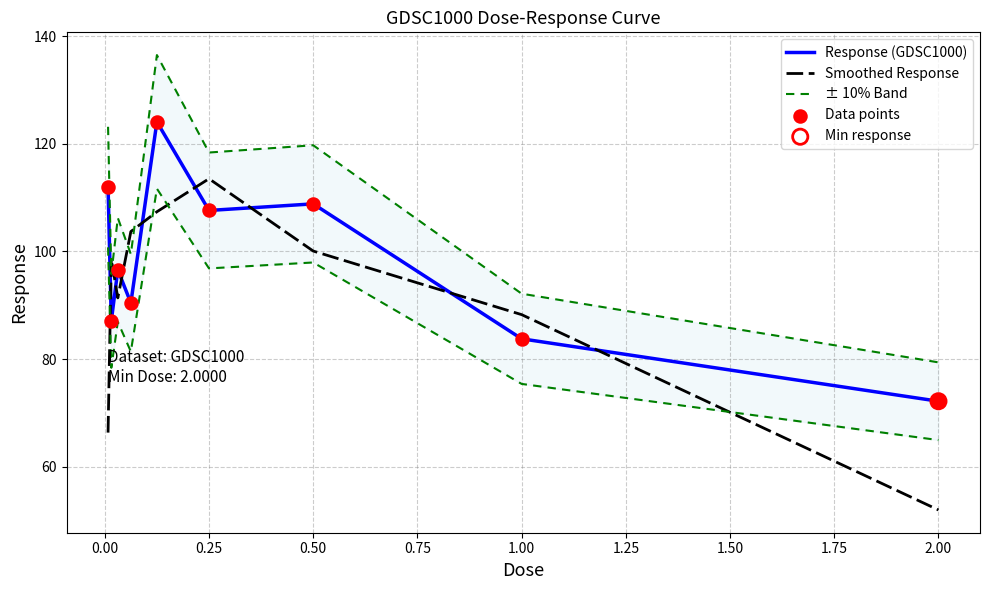

Which series contains the highest Y value?

± 10% Band